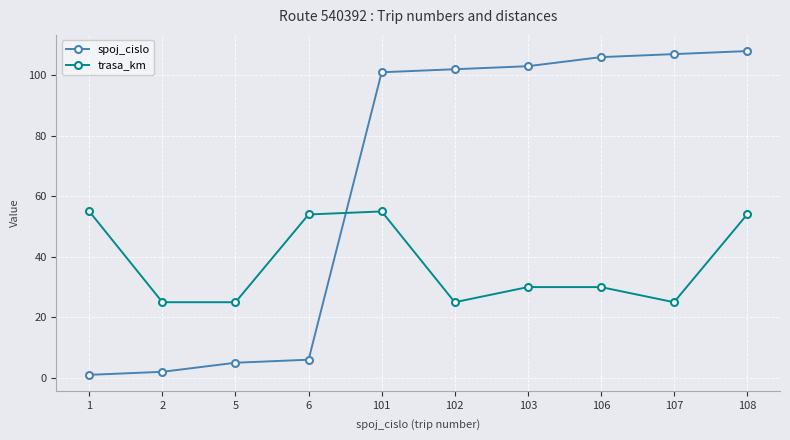

Is the value of trasa_km at 101 greater than the value of spoj_cislo at 103?

No